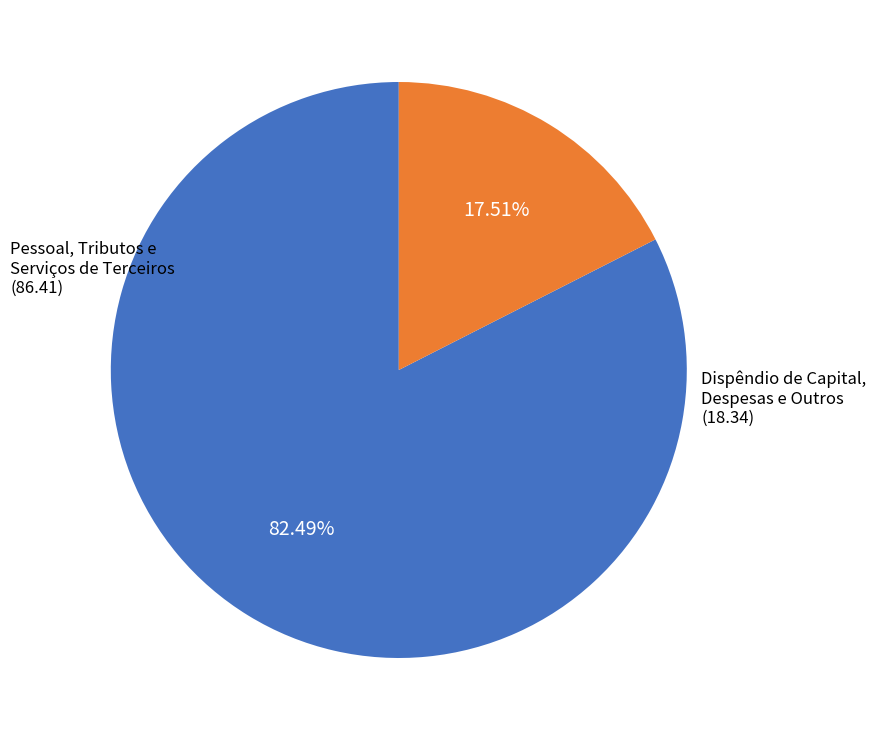

To the nearest percent, what is the difference between the largest and smallest slice percentages?

65%